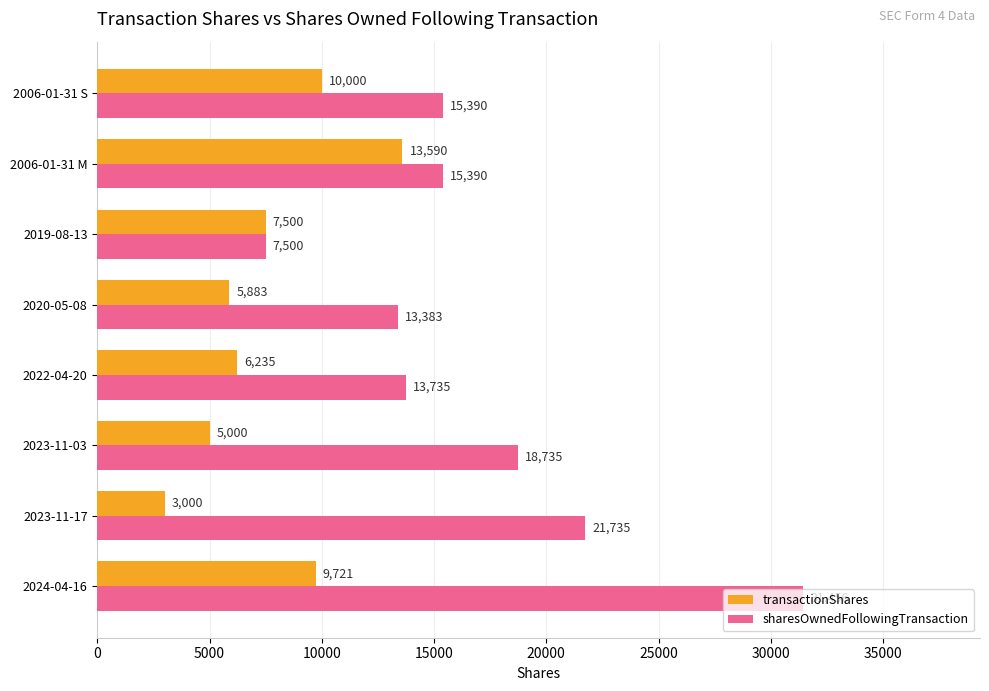

What is the lowest value of the sharesOwnedFollowingTransaction series?

7500